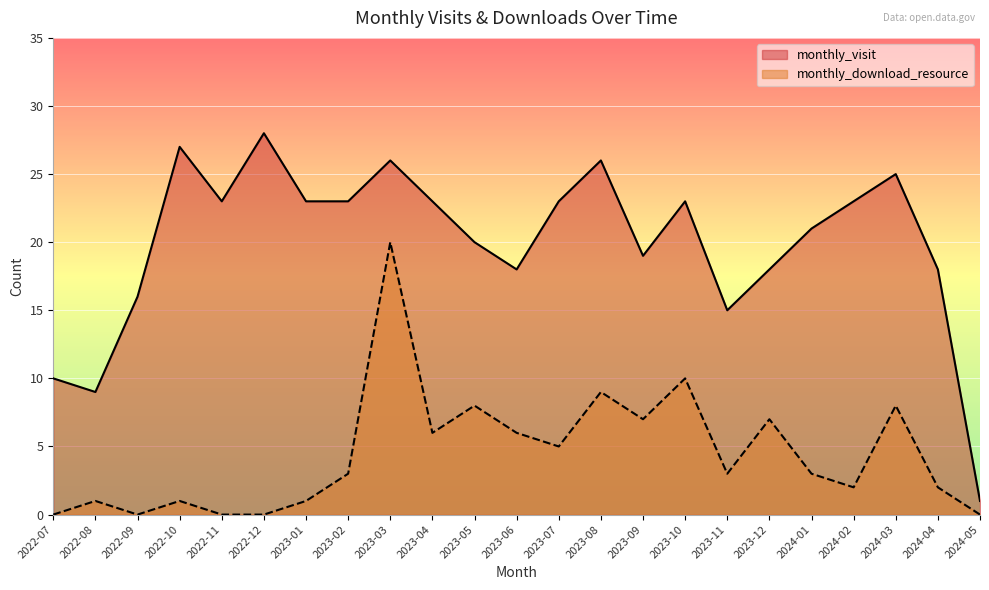

True or false: monthly_download_resource and monthly_visit cross at least once.

False